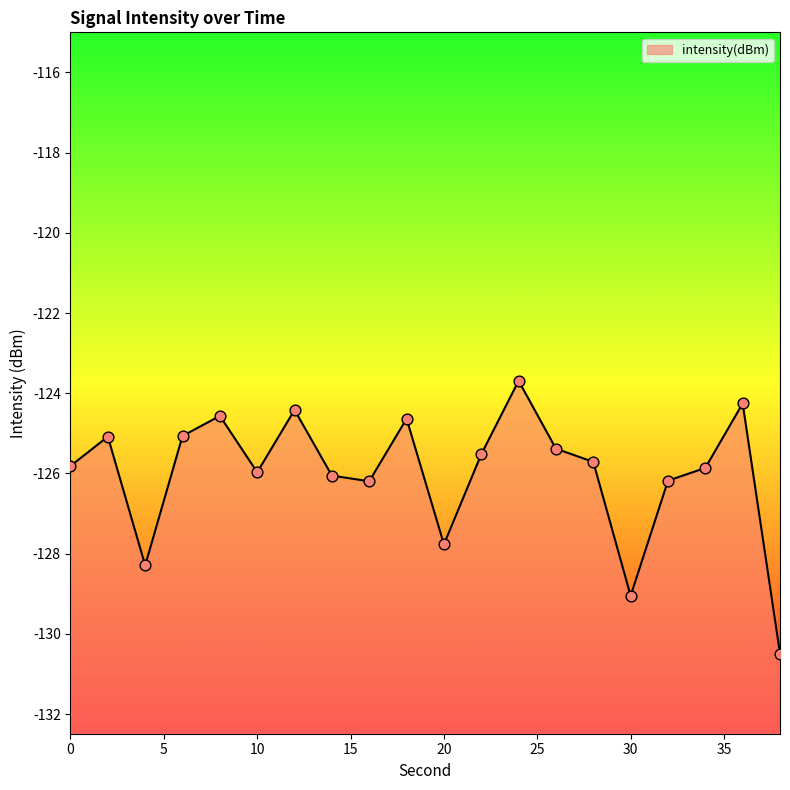

Which has a higher value, 22 or 6?

6